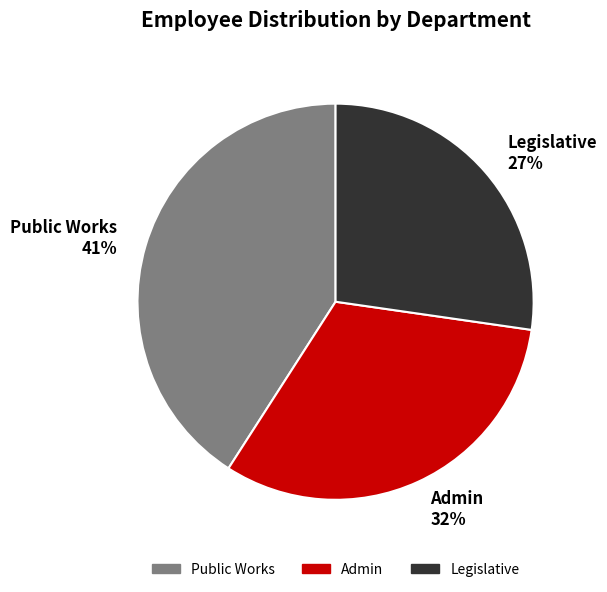

What is the ratio of the value at Admin to the value at Legislative?

1.2